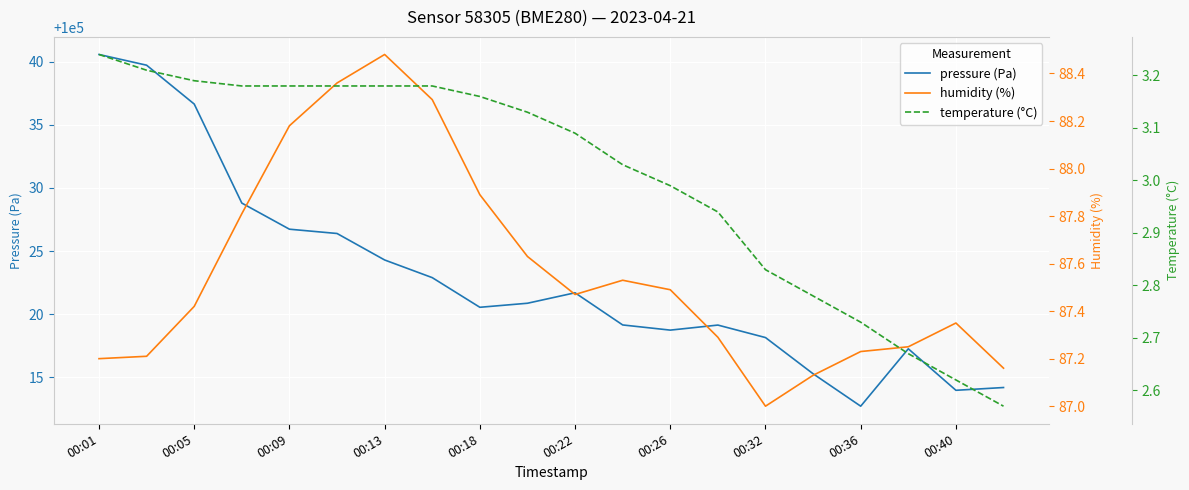

Does the chart display data point markers on the line(s)?

No